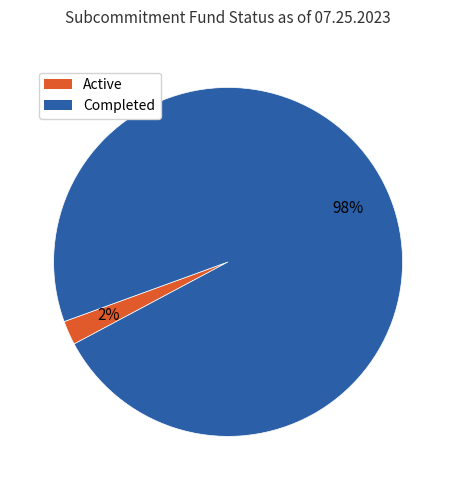

Is Completed the majority of the pie?

Yes